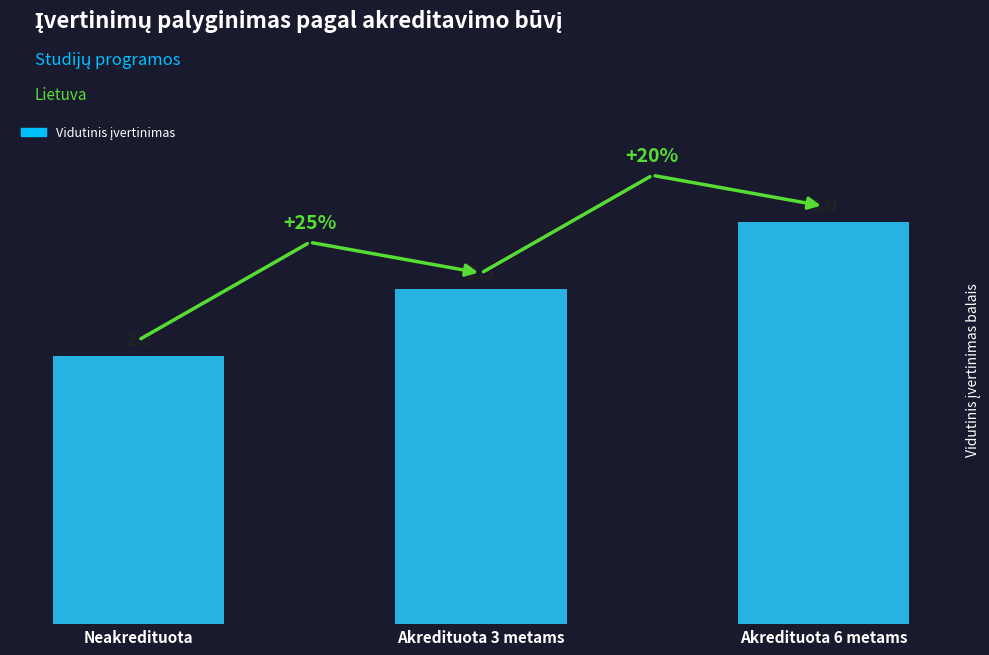

What is the value of the 1st bar from the left?

2.0